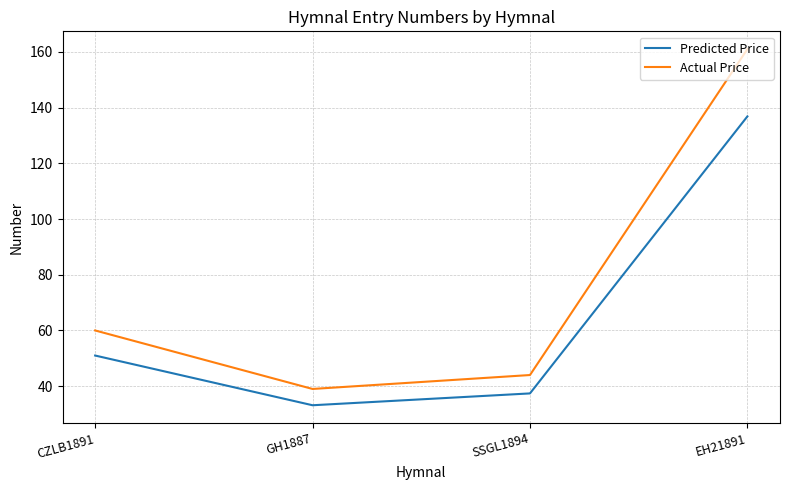

At which category does Predicted Price reach its first local valley?

GH1887